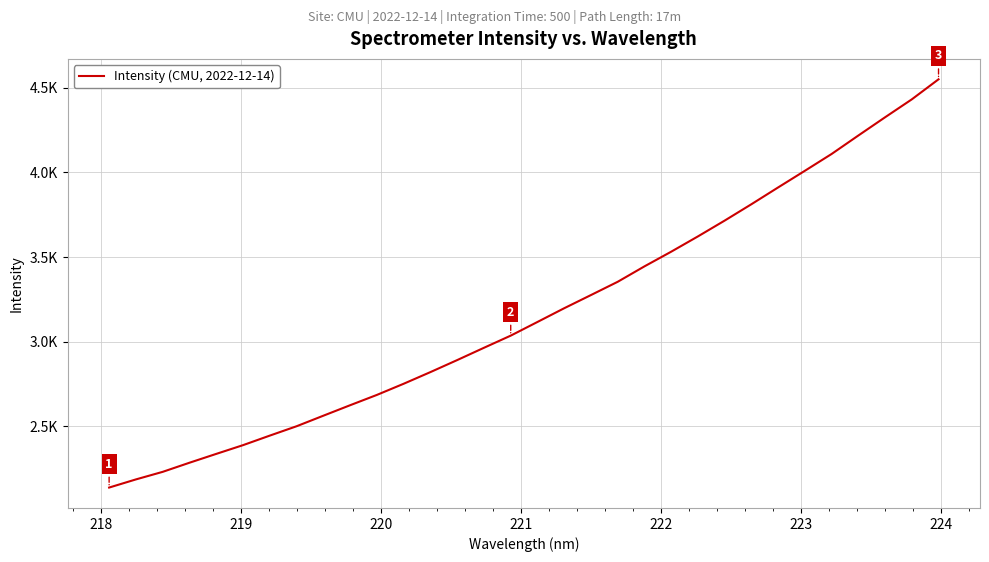

Reading left to right, list all the values displayed in this chart.

2139.1	2187.2	2231.9	2285.7	2337.9	2389.5	2445.8	2501.1	2563.3	2625.2	2686.1	2751.9	2820.8	2891.7	2964.3	3036.0	3116.7	3197.8	3275.6	3353.9	3445.0	3531.6	3621.9	3715.2	3811.8	3911.0	4009.2	4108.5	4217.5	4325.0	4430.9	4549.2